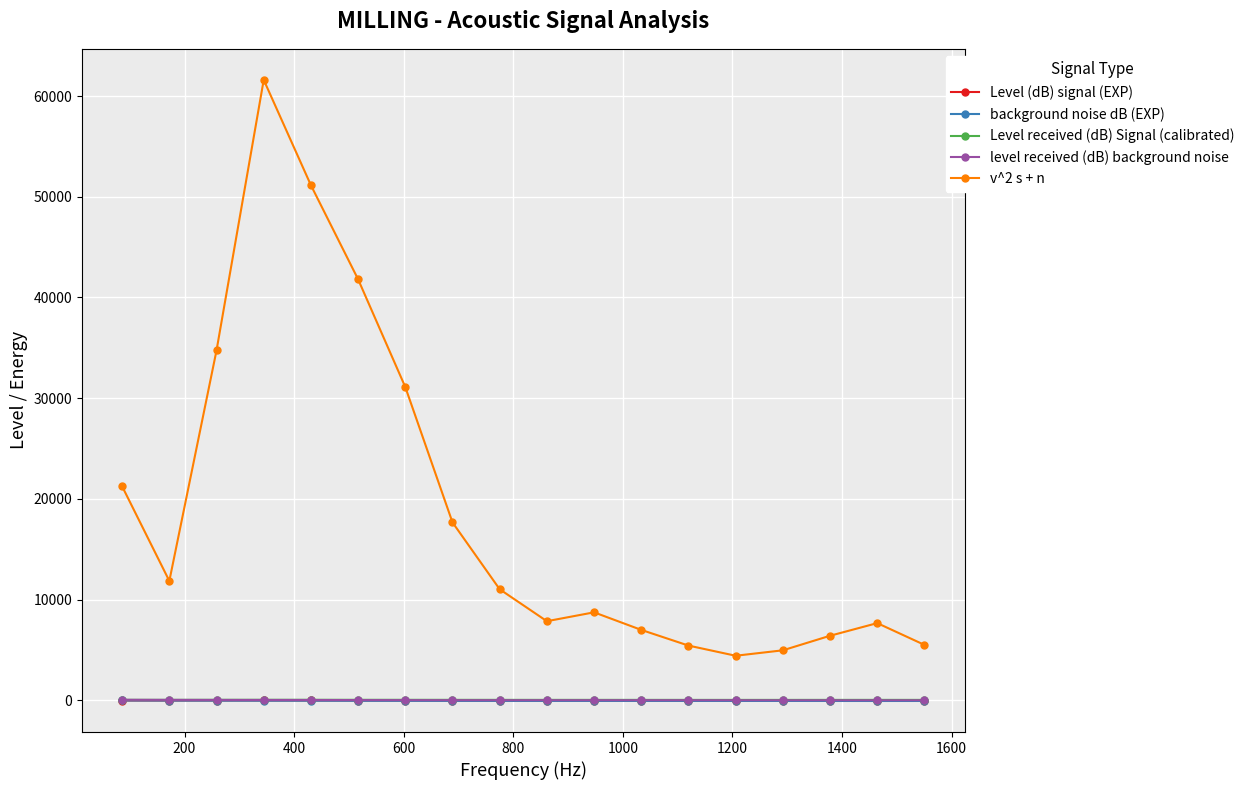

What is the greatest value displayed?

61604.1